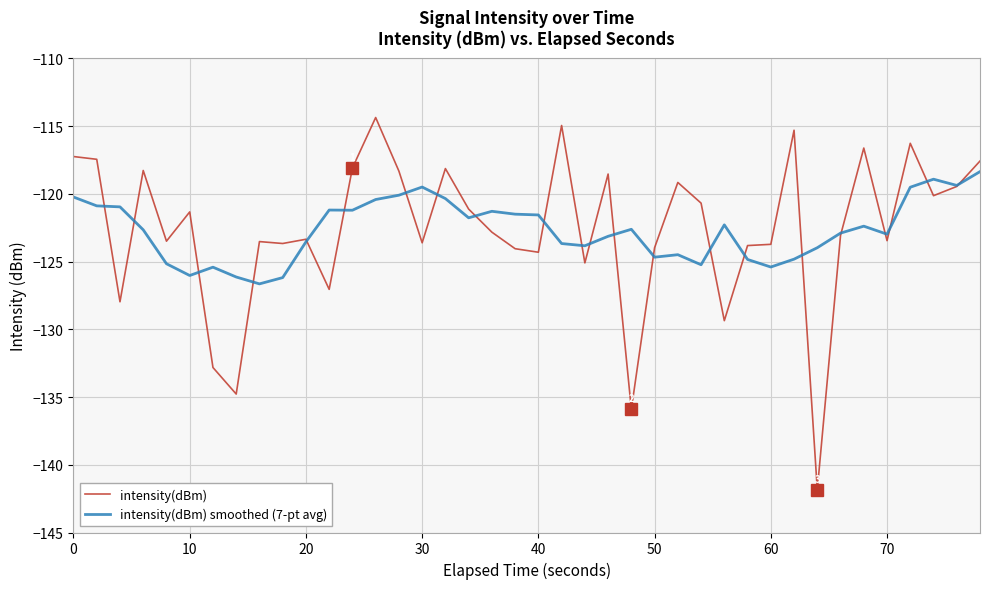

Which series has the widest spread of values?

intensity(dBm)